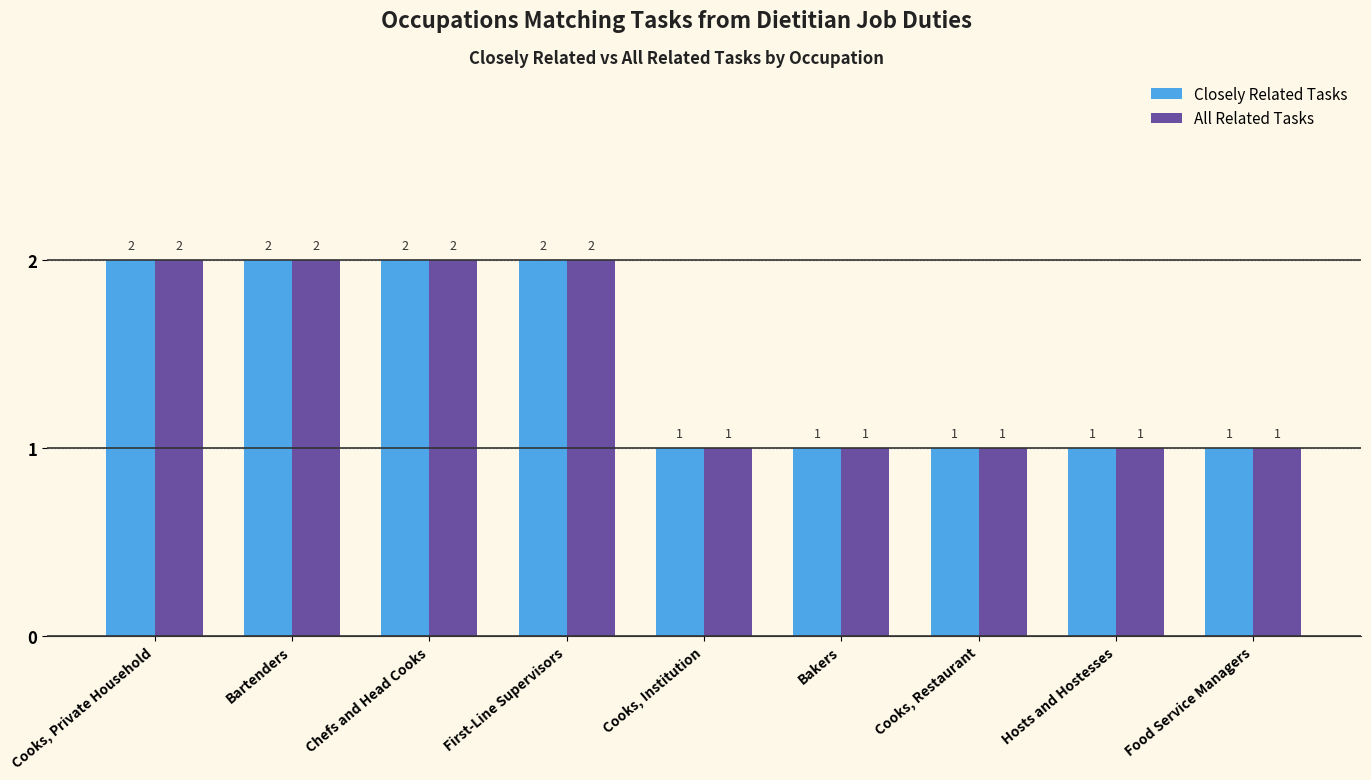

What is the average value of the Closely Related Tasks series?

1